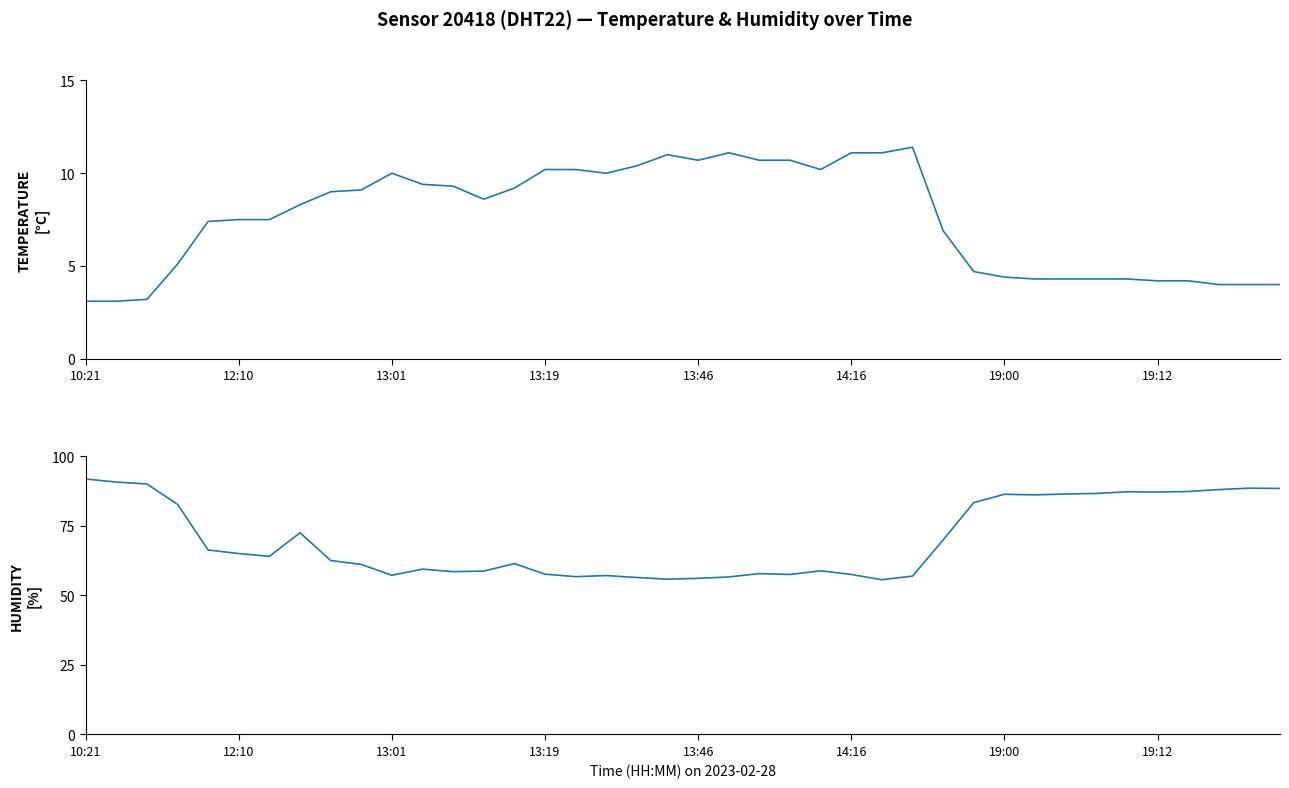

The humidity series shows 158.2 at 37. True or false?

False